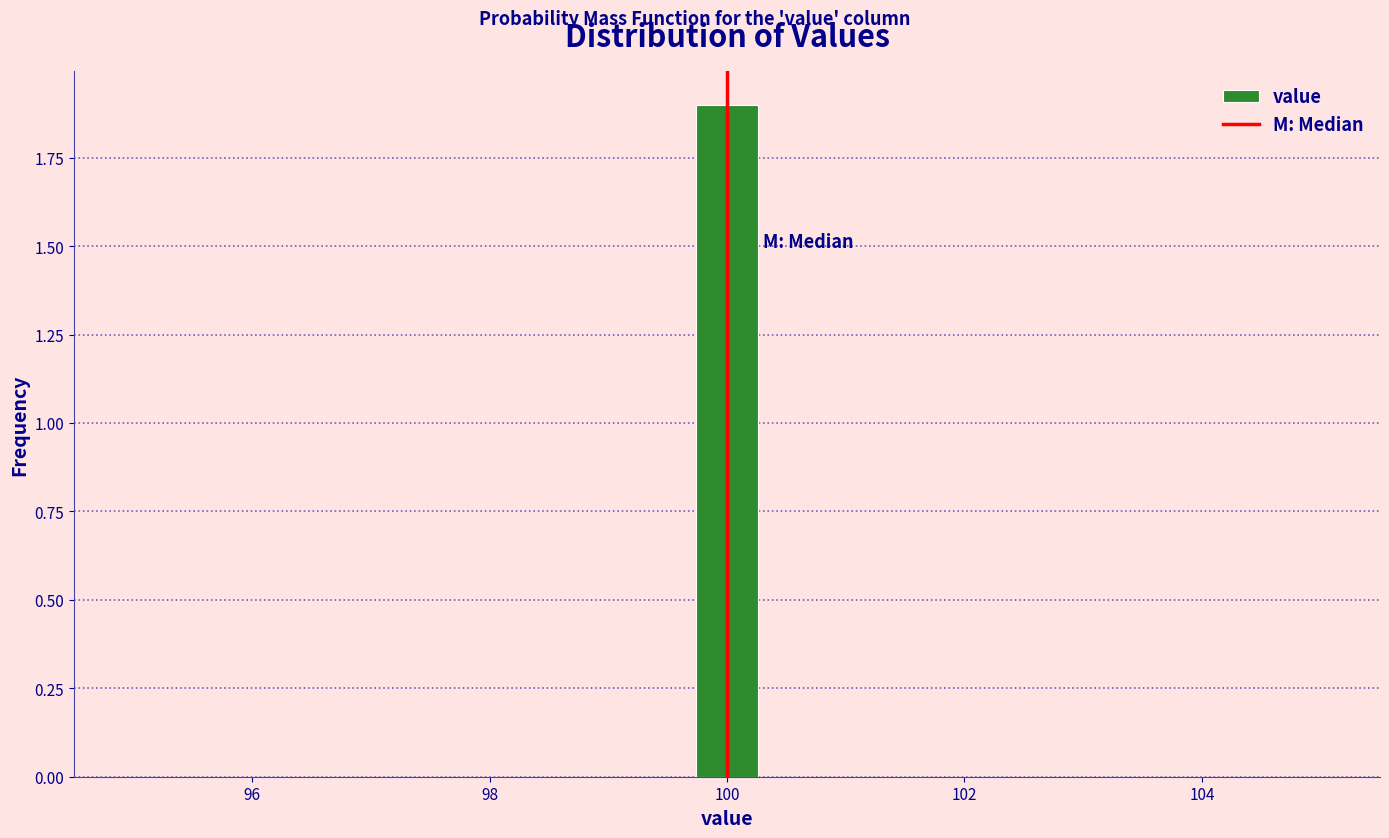

Read against the x-axis, roughly where is the centre of the tallest bar?

100.0